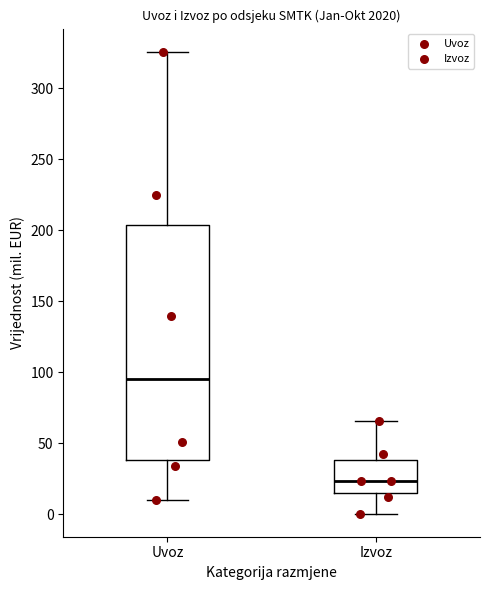

Which box has the highest median line?

Uvoz